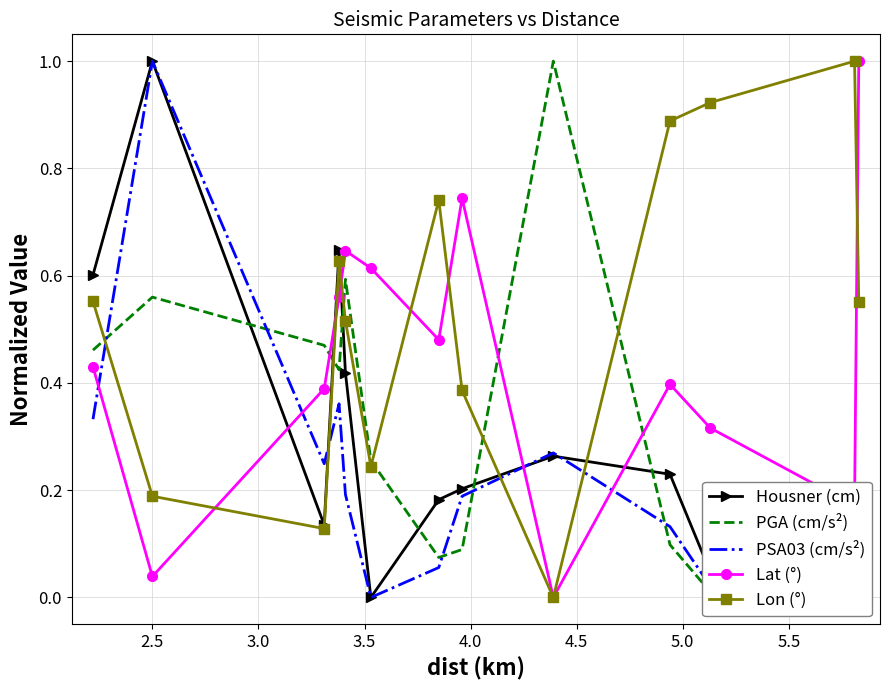

True or false: Lon (°) and PSA03 (cm/s²) intersect in this chart.

True